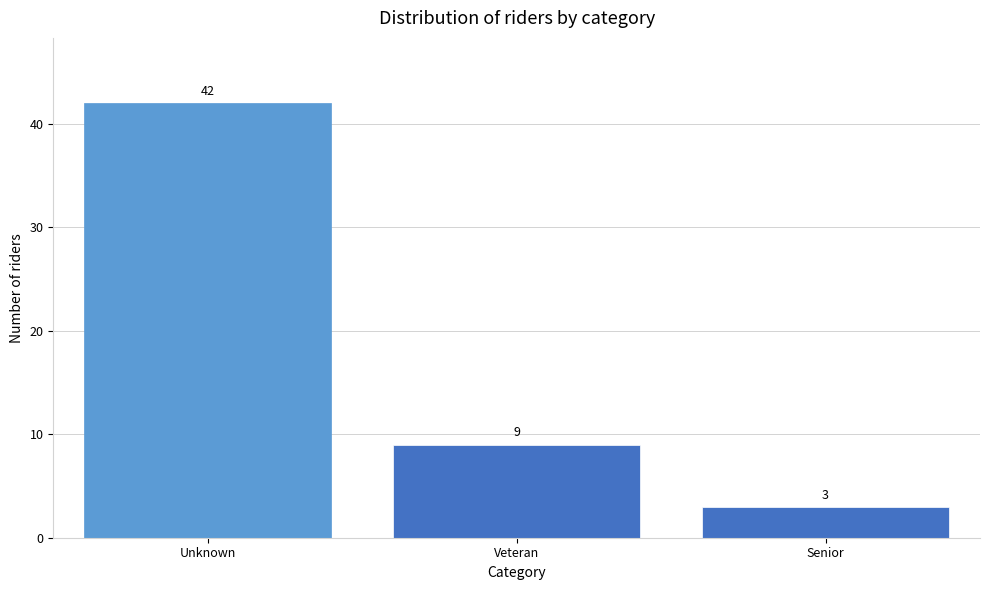

Reading left to right, list all the values displayed in this chart.

42	9	3